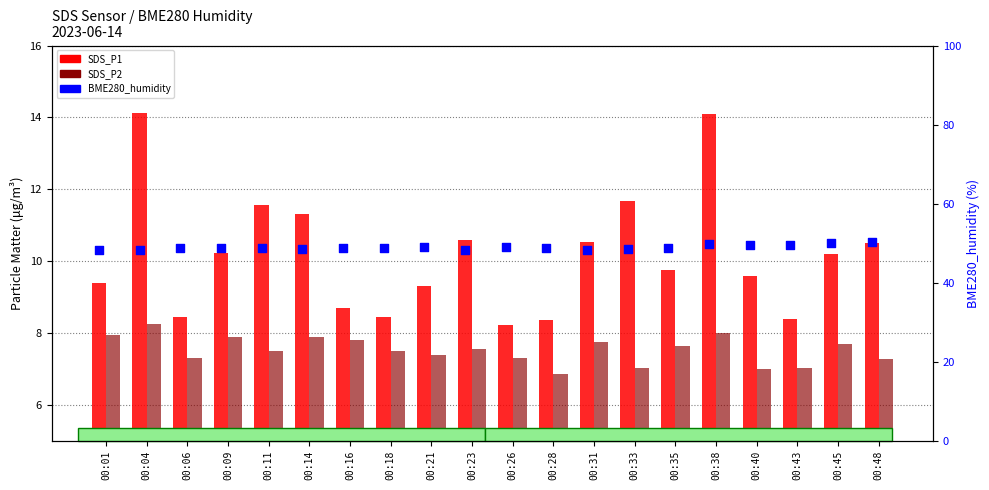

At how many categories does at least one series exceed 30?

20